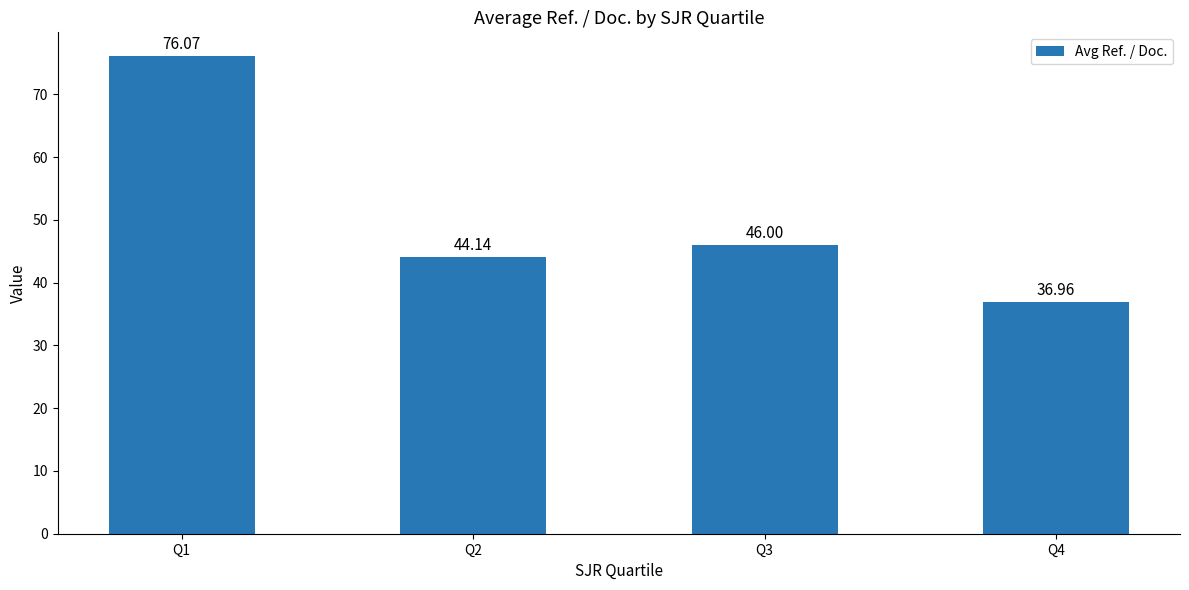

What is the sum of the values at Q4 and Q2?

81.1